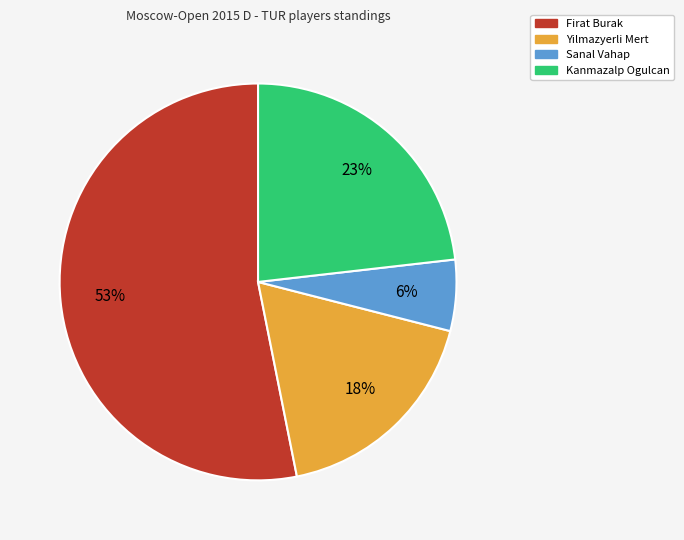

To the nearest percent, what is the combined percentage of Firat Burak and Sanal Vahap?

59%